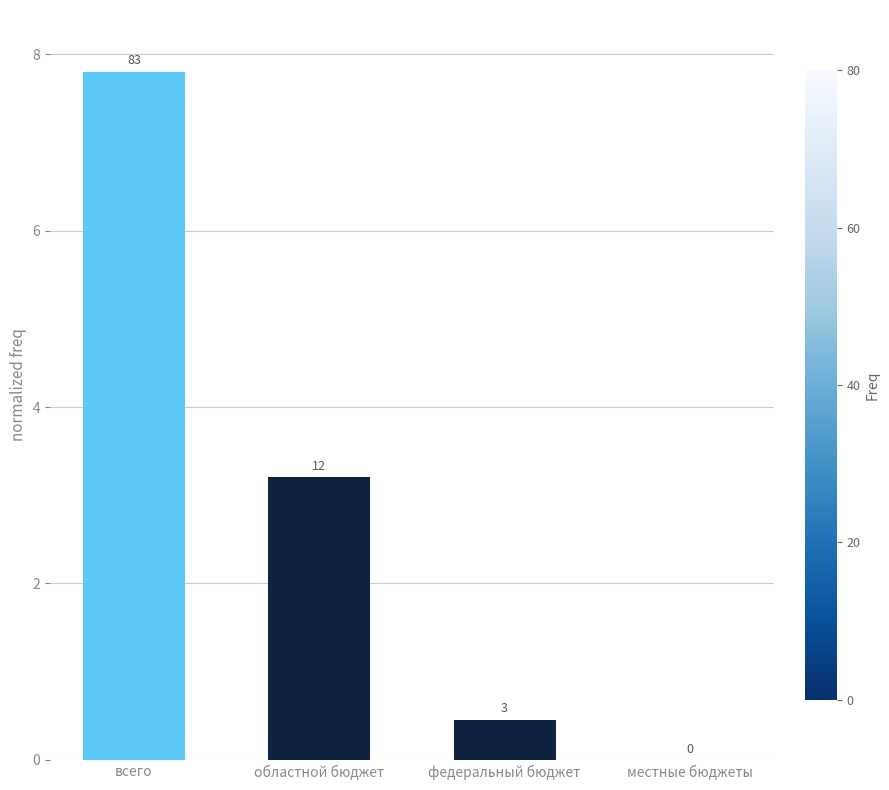

What is the value of the 3rd bar from the left?

0.5